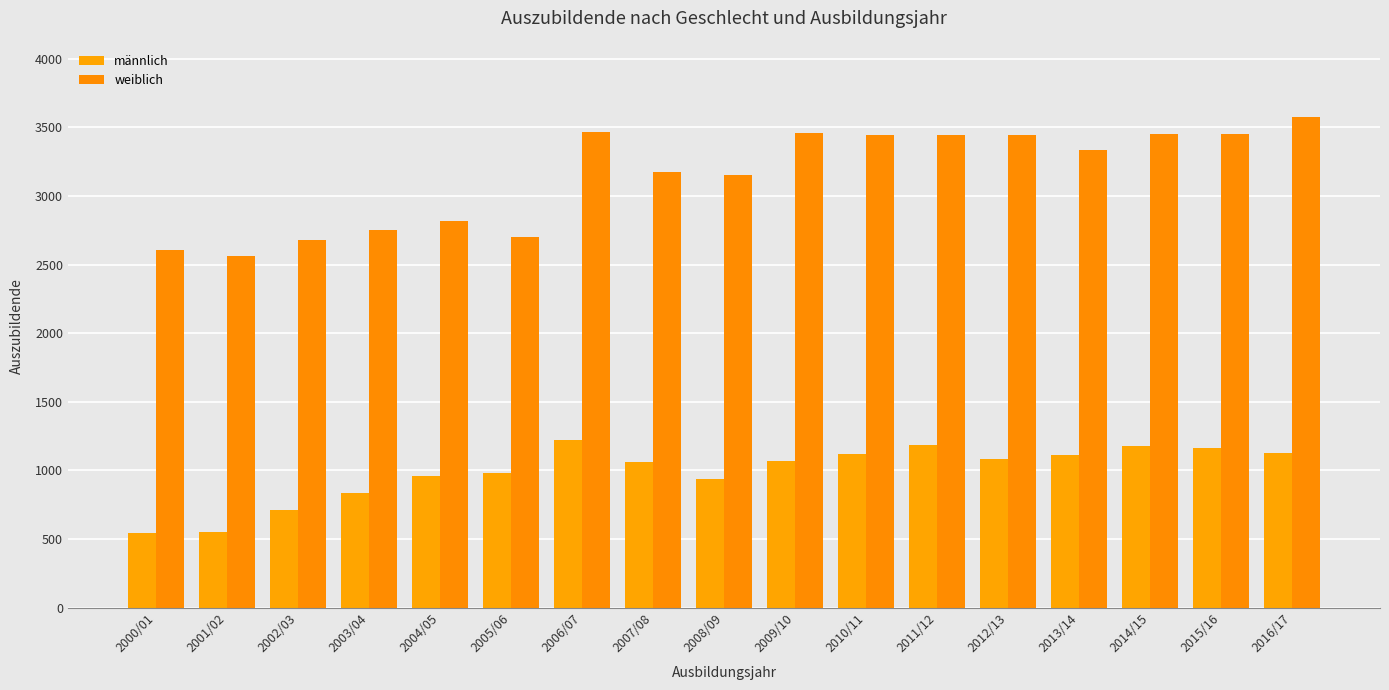

The value of weiblich at 2000/01 is 3493. True or false?

False